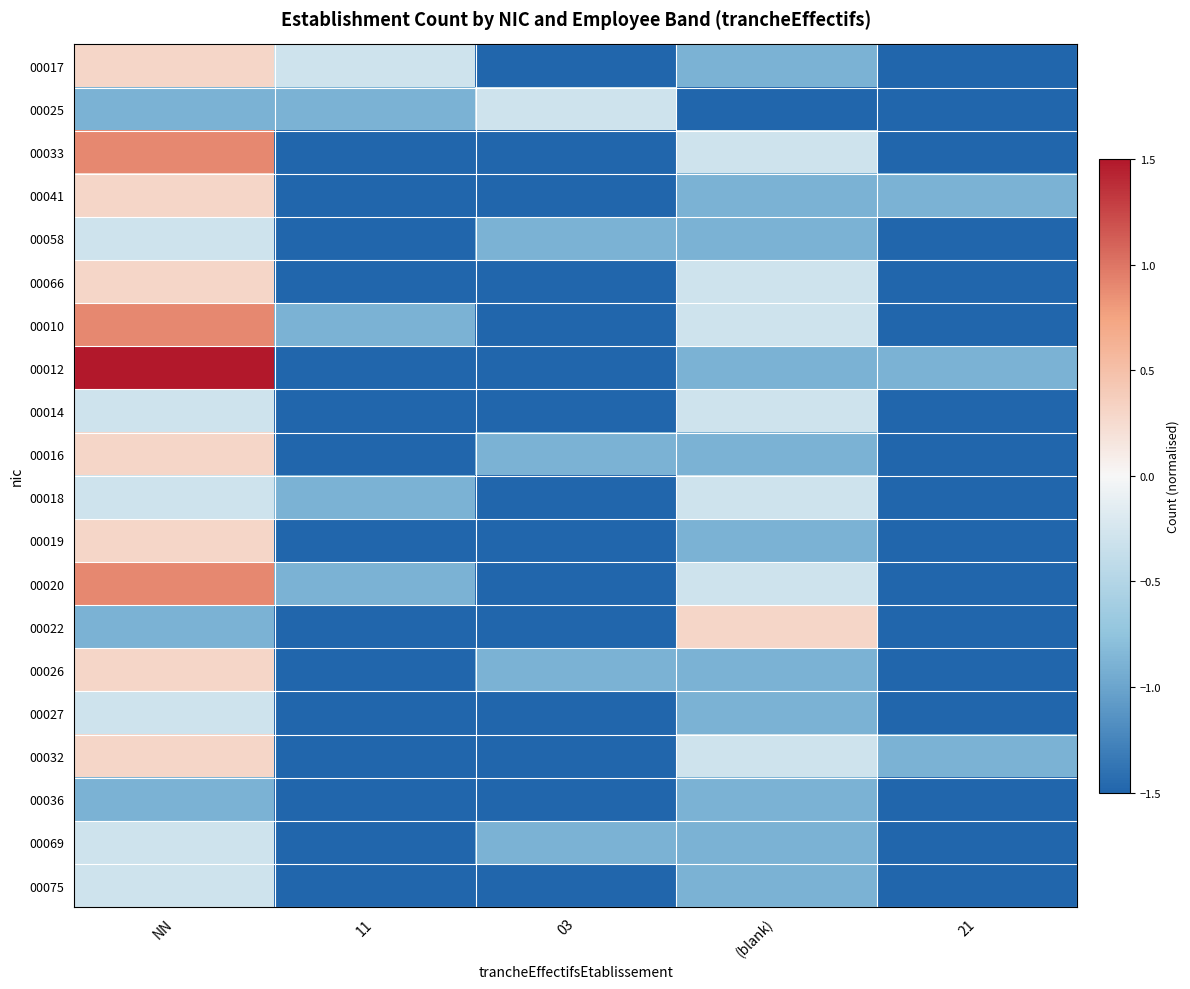

At how many categories does at least one series exceed -1?

5